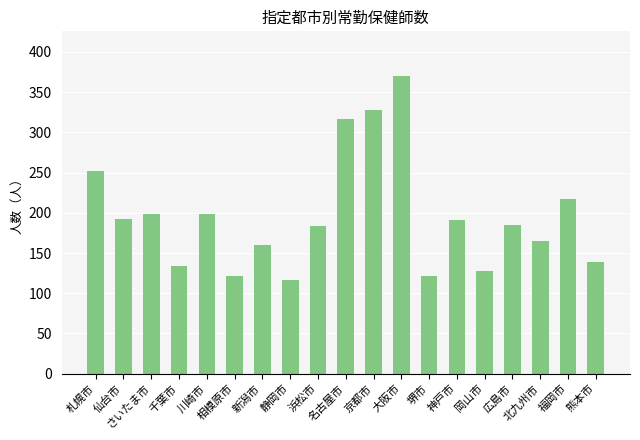

True or false: the data shows 50 at 千葉市.

False